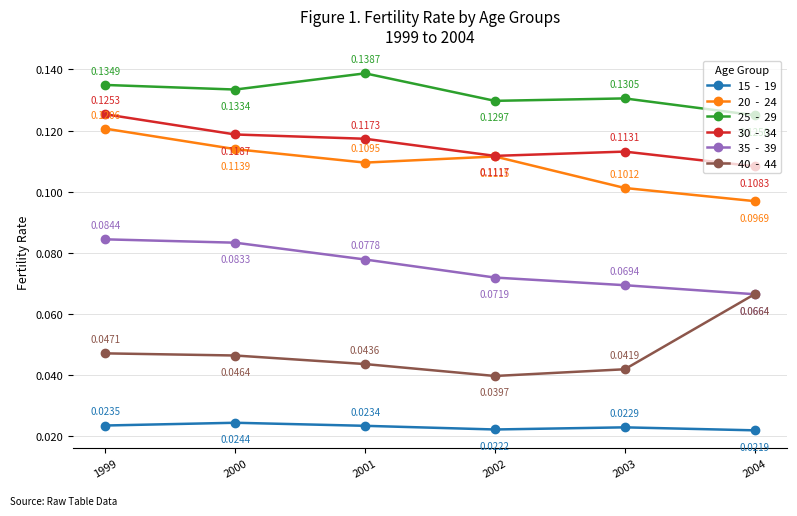

What is the total value across all series at 1999?

0.5